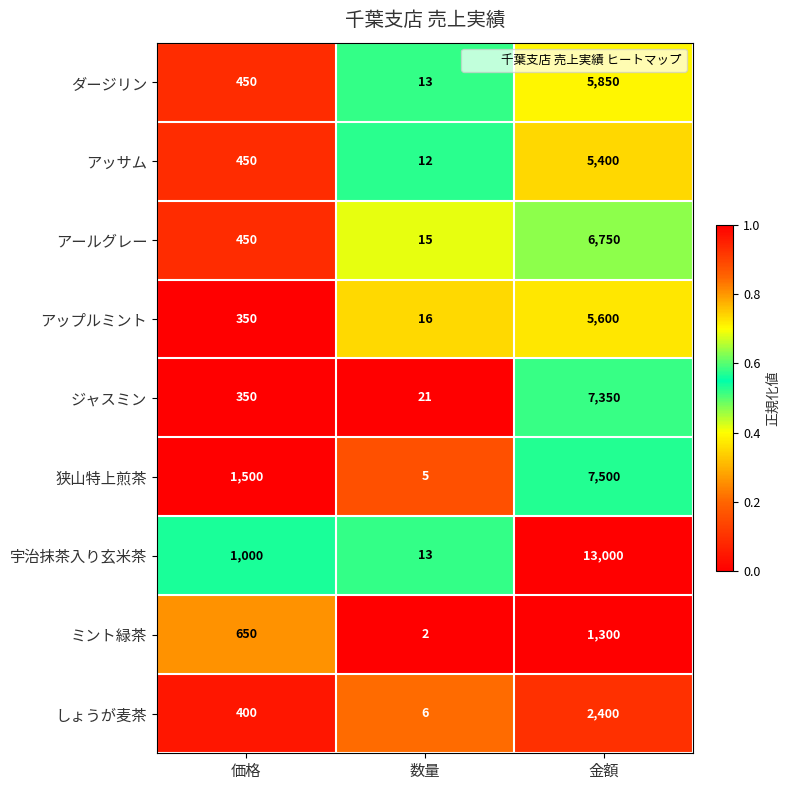

Reading left to right, extract all data points from this chart.

ダージリン: 価格=450	数量=13	金額=5850
アッサム: 価格=450	数量=12	金額=5400
アールグレー: 価格=450	数量=15	金額=6750
アップルミント: 価格=350	数量=16	金額=5600
ジャスミン: 価格=350	数量=21	金額=7350
狭山特上煎茶: 価格=1500	数量=5	金額=7500
宇治抹茶入り玄米茶: 価格=1000	数量=13	金額=13000
ミント緑茶: 価格=650	数量=2	金額=1300
しょうが麦茶: 価格=400	数量=6	金額=2400